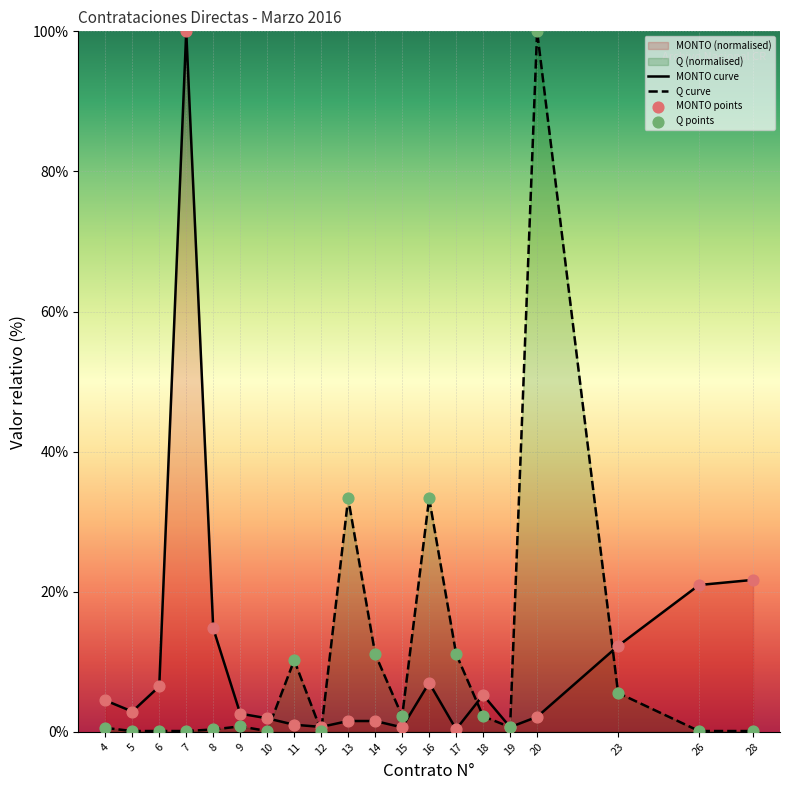

Which category has the highest value in the MONTO curve series?

7